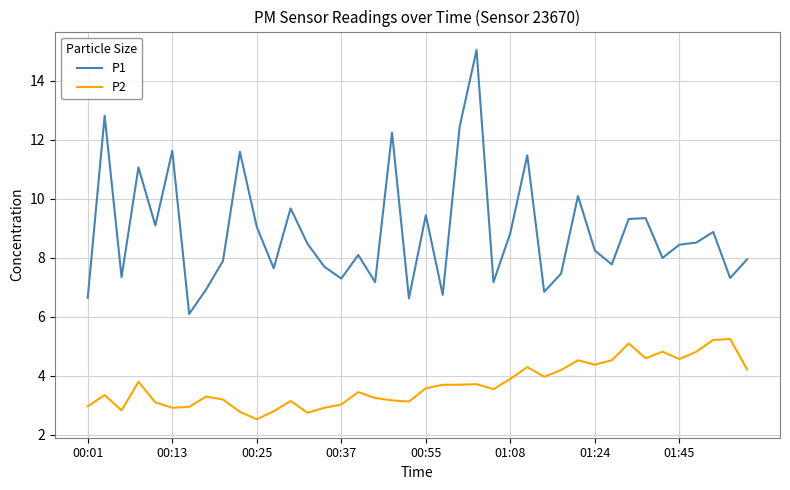

What is the difference between the maximum and minimum values in the P2 series?

2.7